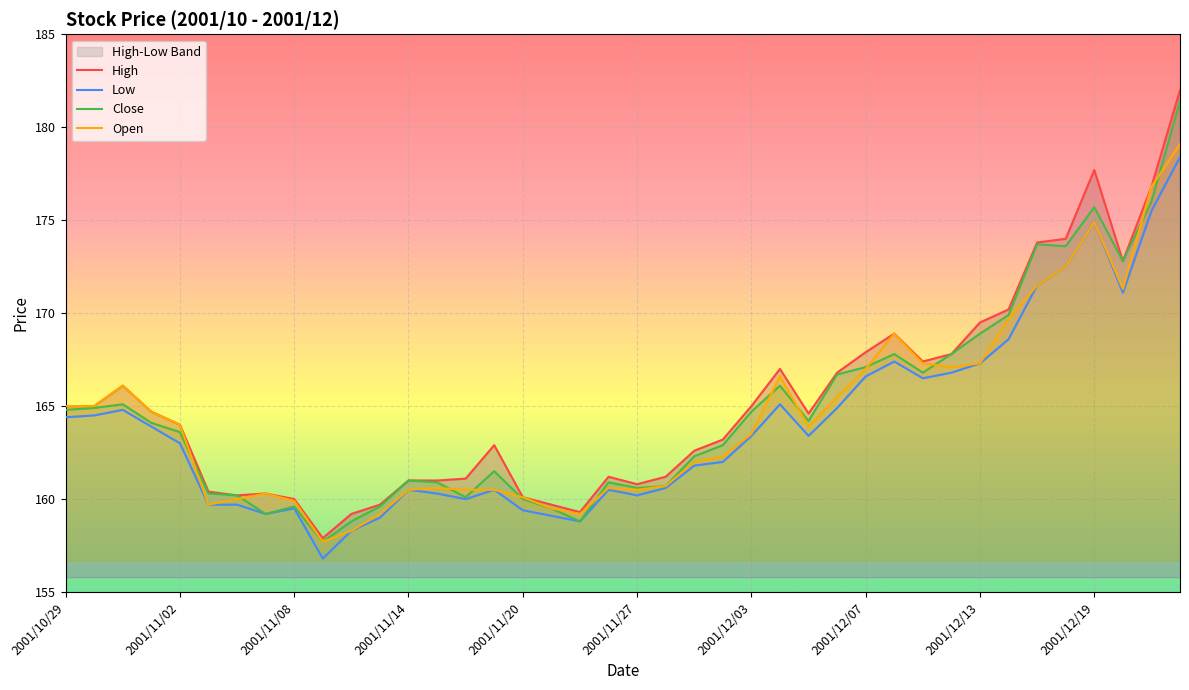

How many lines are shown in the chart?

4